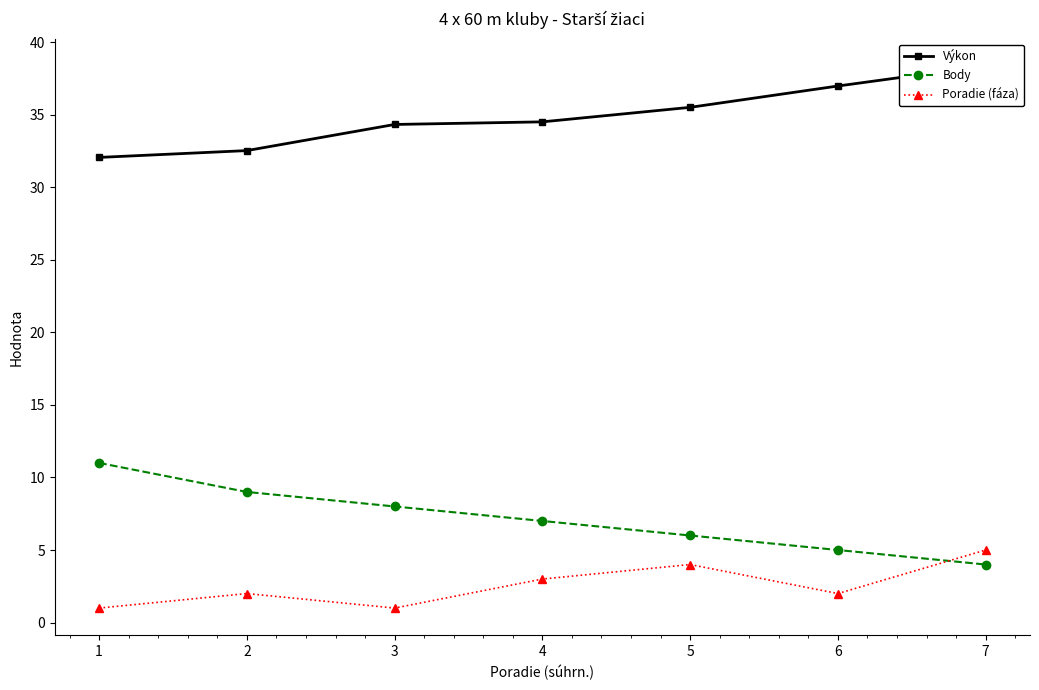

What is the spread (max minus min) of values at 7?

34.4